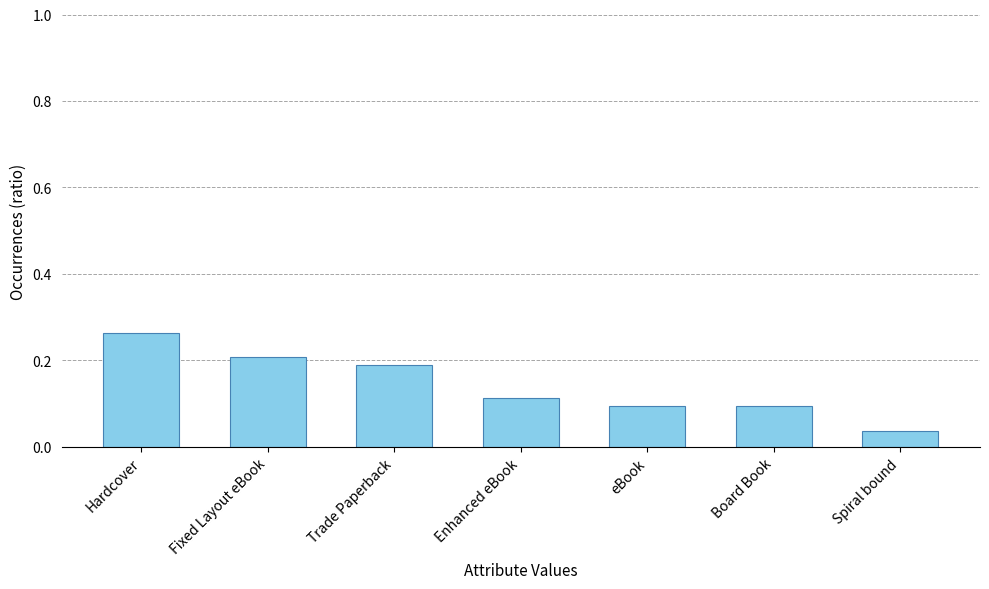

True or false: the data shows 0.1 at eBook.

True